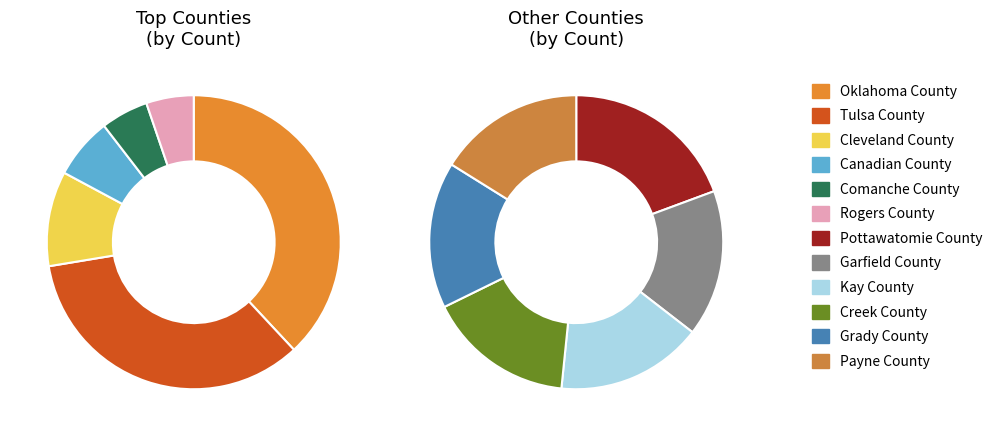

Is there any slice that represents more than half of the pie?

No